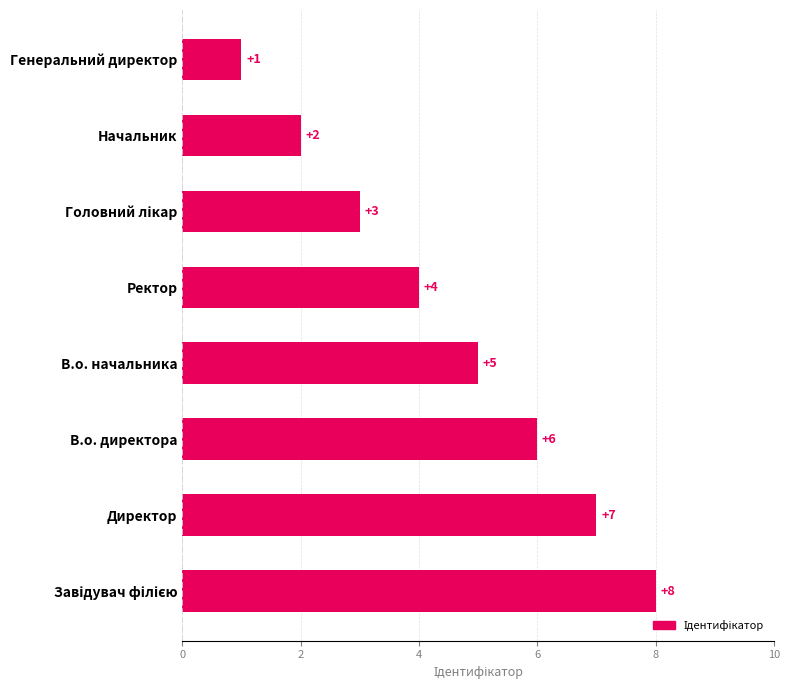

Reading top to bottom, extract all data points from this chart.

1	2	3	4	5	6	7	8